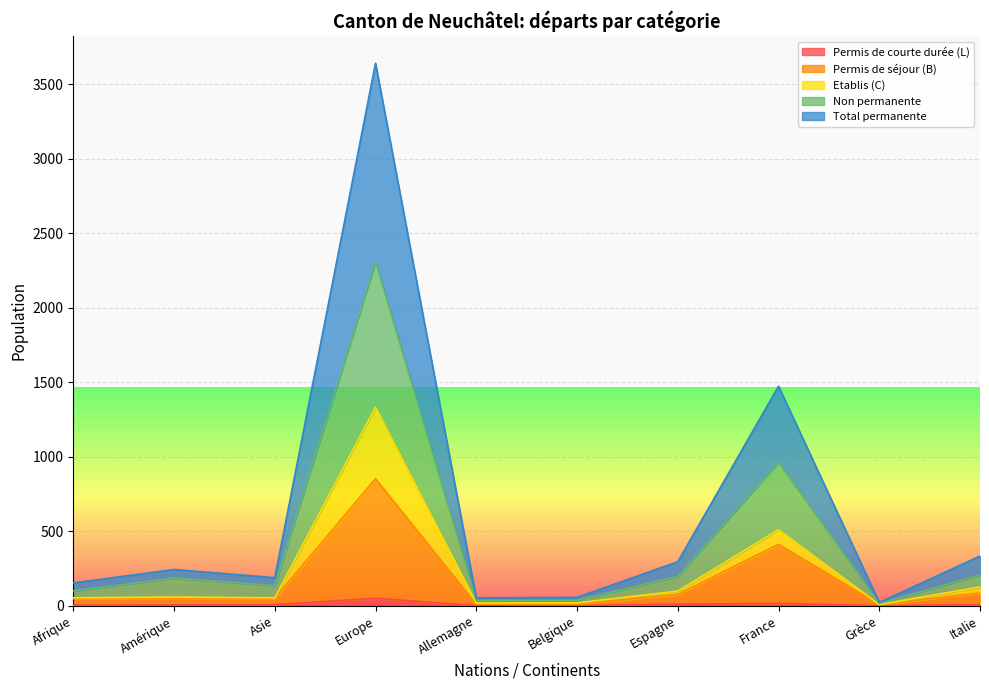

What are all the series names shown in the legend?

Permis de courte durée (L), Permis de séjour (B), Etablis (C), Non permanente, Total permanente